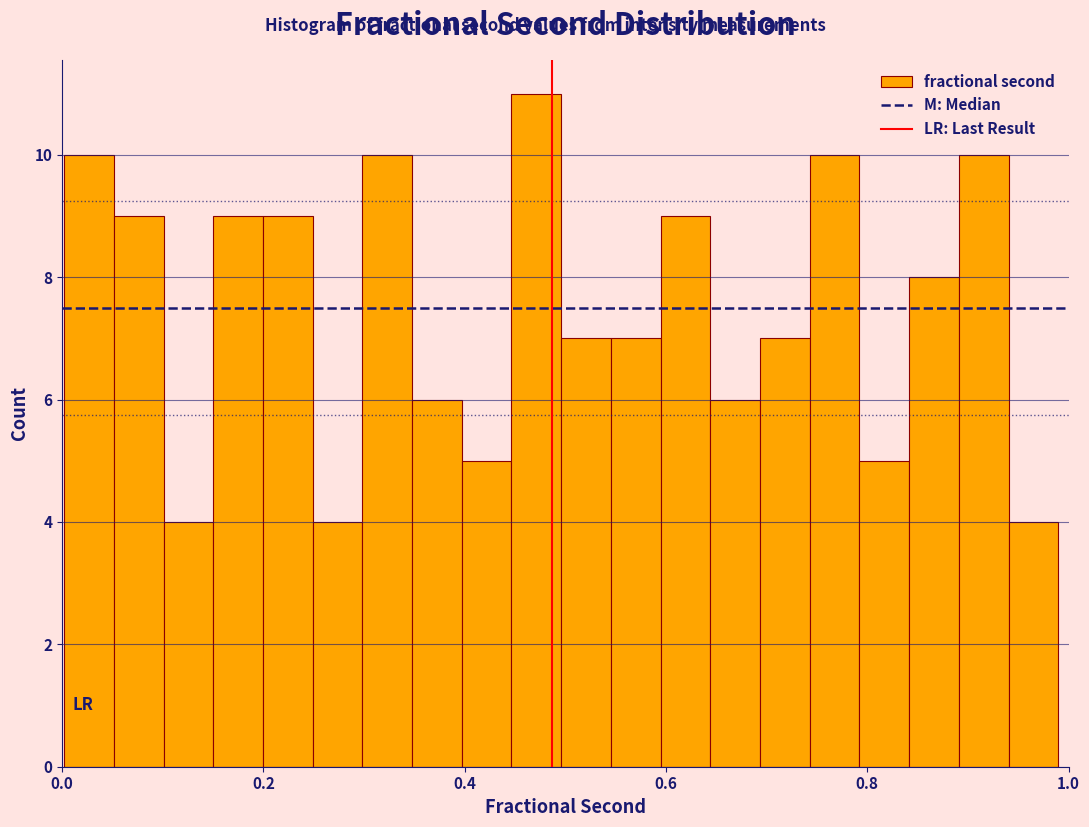

Around what value on the x-axis is the tallest bar? Give the approximate position of its centre, as read against the axis.

0.48